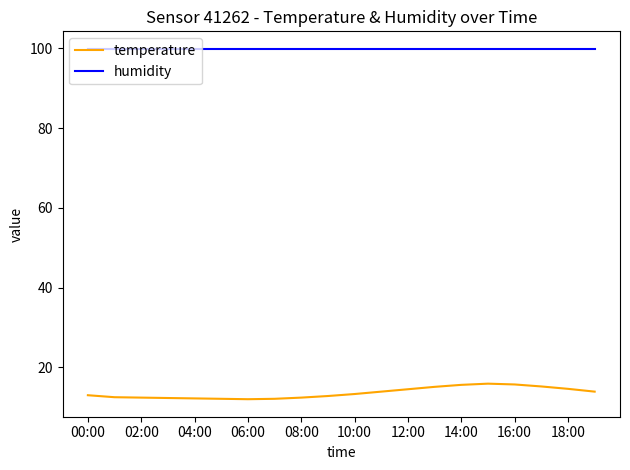

What is the maximum value shown in the chart?

99.9